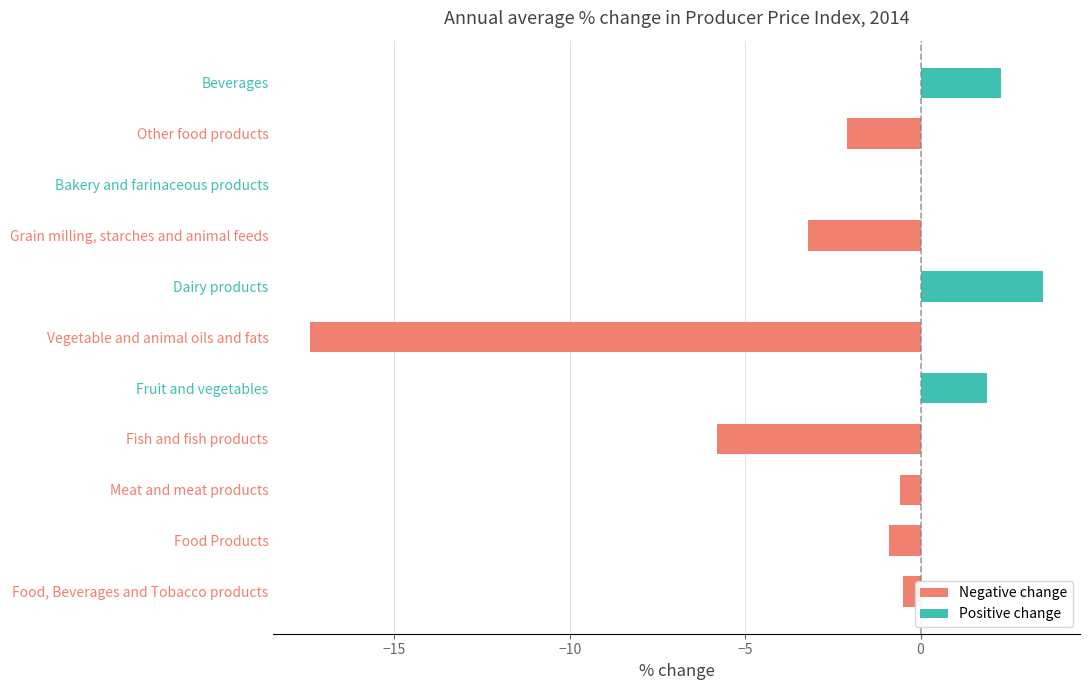

Reading left to right, list all the values displayed in this chart.

Negative change: -0.5	-0.9	-0.6	-5.8	0.0	-17.4	0.0	-3.2	0.0	-2.1	0.0
Positive change: 0.0	0.0	0.0	0.0	1.9	0.0	3.5	0.0	0.0	0.0	2.3